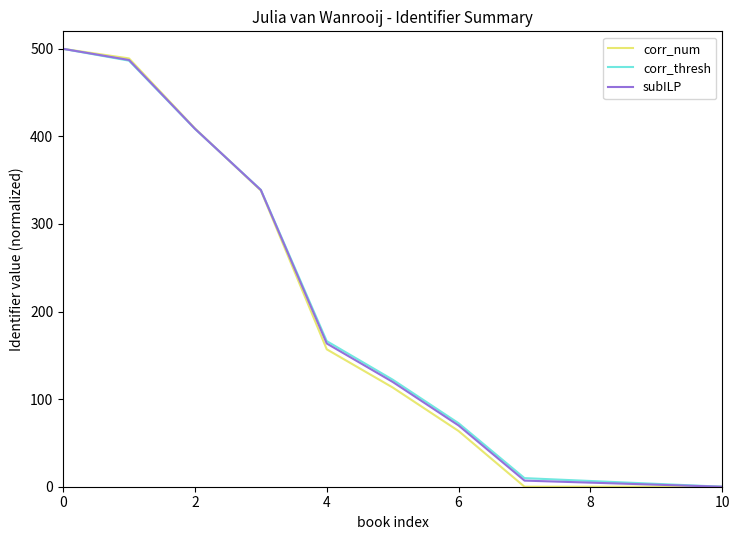

How many values in the subILP series are below 119?

5